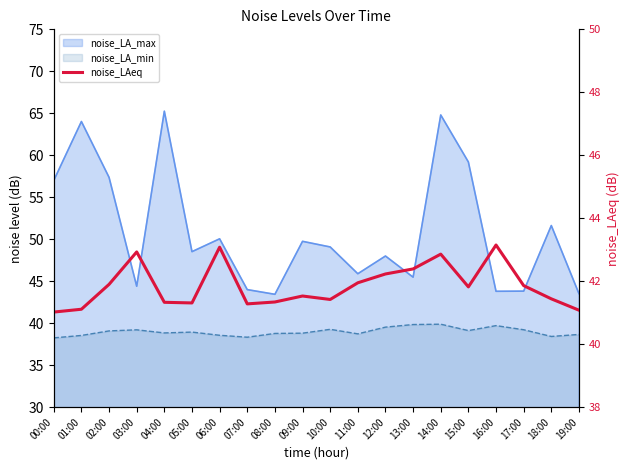

The chart shows a value of 42.0 at 11:00. True or false?

True